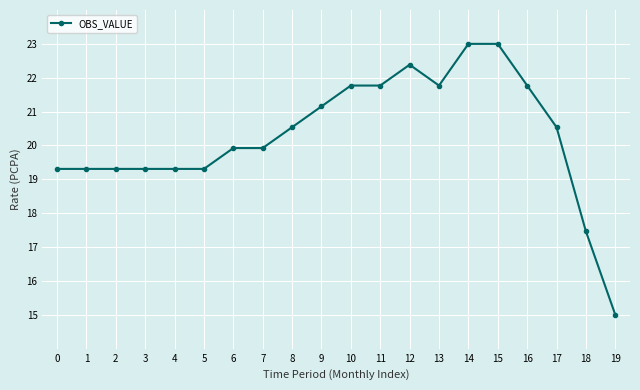

What is the ratio of the value at 5 to the value at 18?

1.1